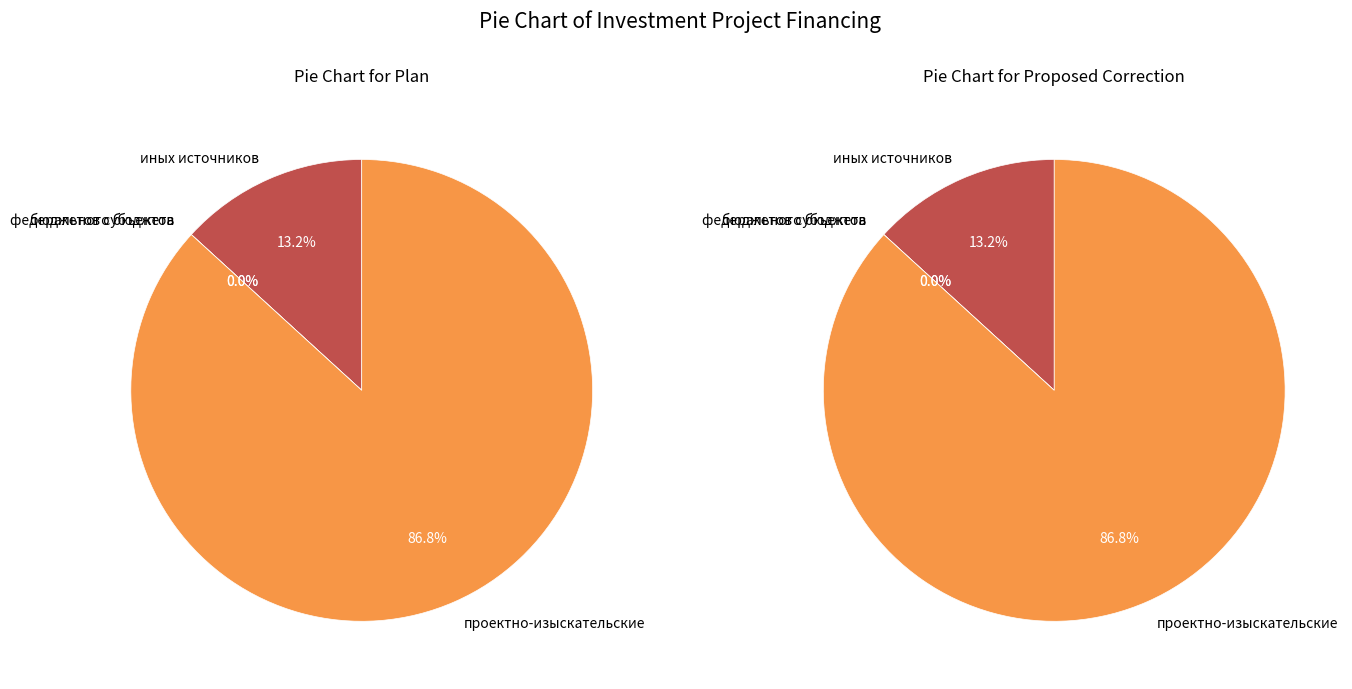

Is it true that 5 is 39% of the pie?

False